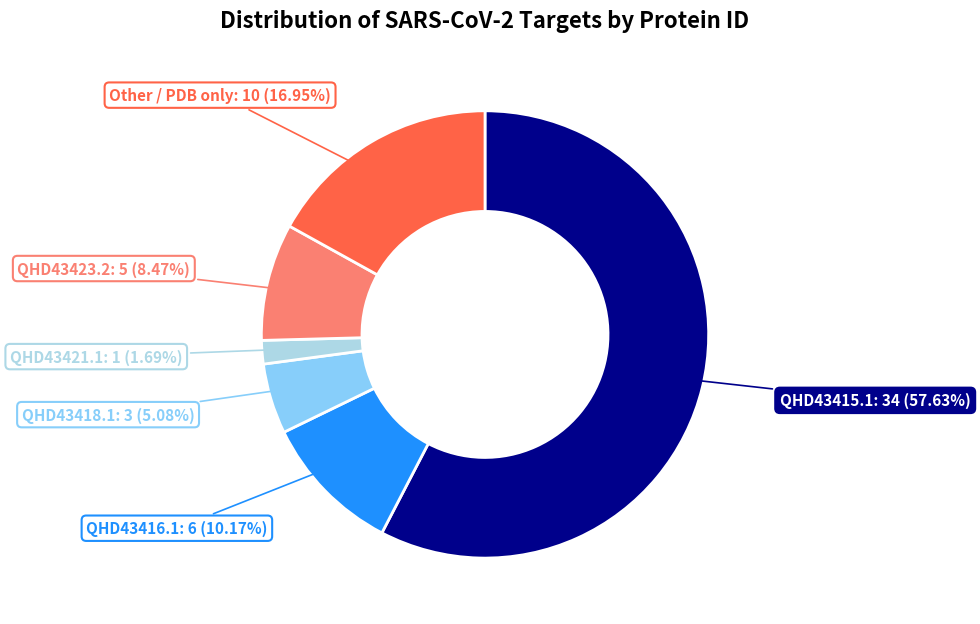

Approximately how many times larger is the value at QHD43423.2 compared to QHD43421.1?

5.0